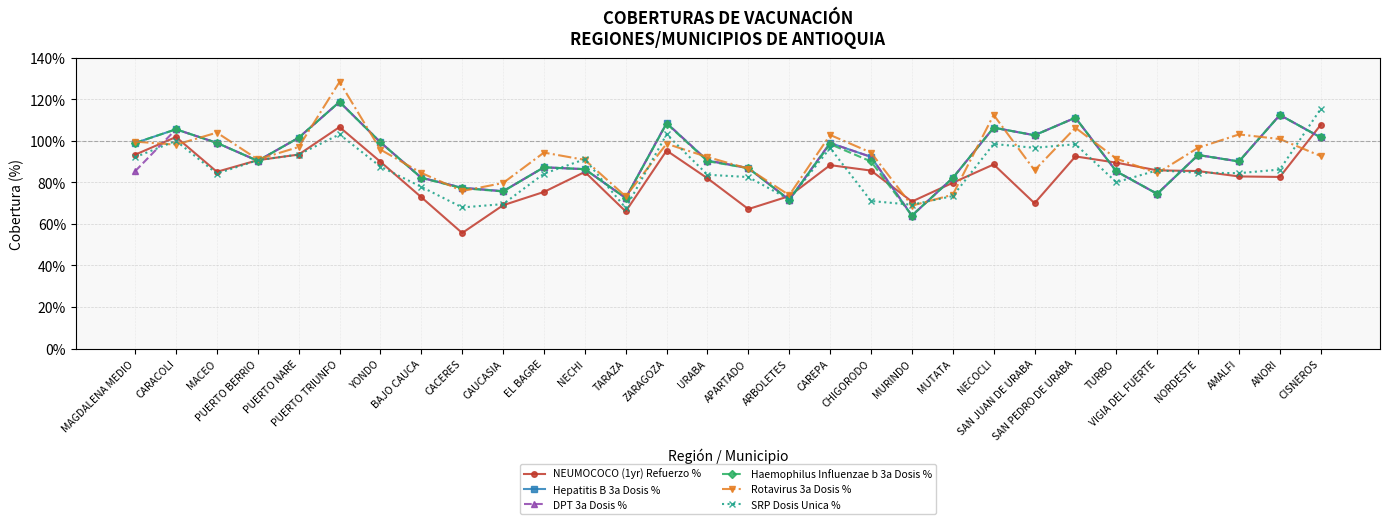

How many data points in Rotavirus 3a Dosis % are less than 94?

15